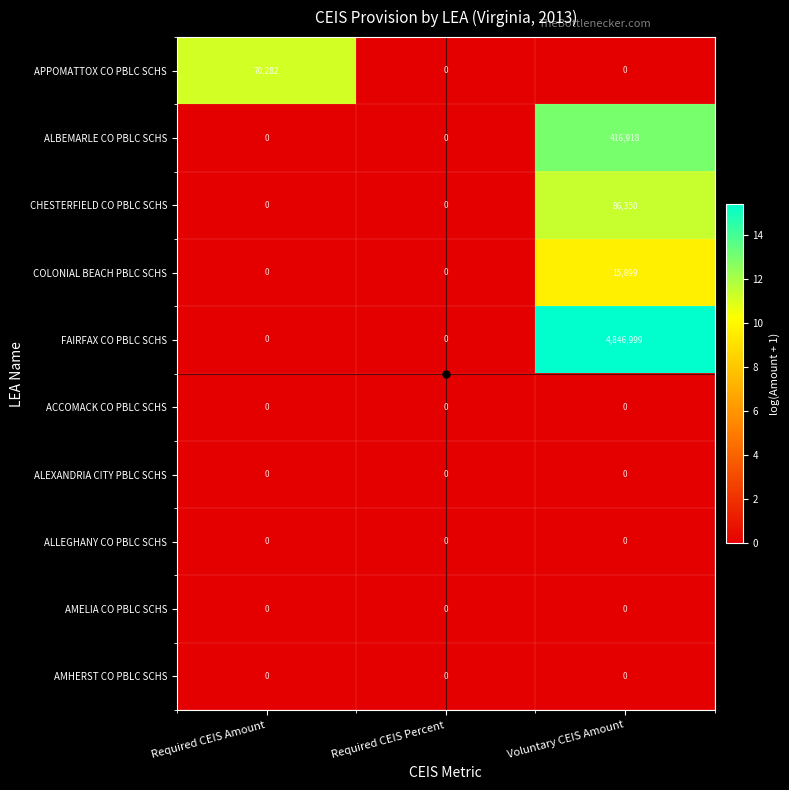

What is the maximum value for CHESTERFIELD CO PBLC SCHS?

86350